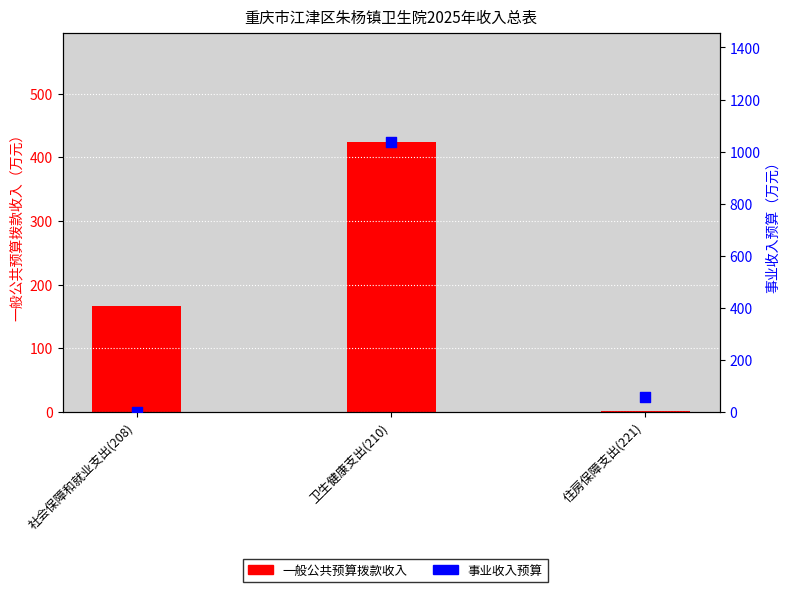

Which series has the largest total across all categories?

事业收入预算